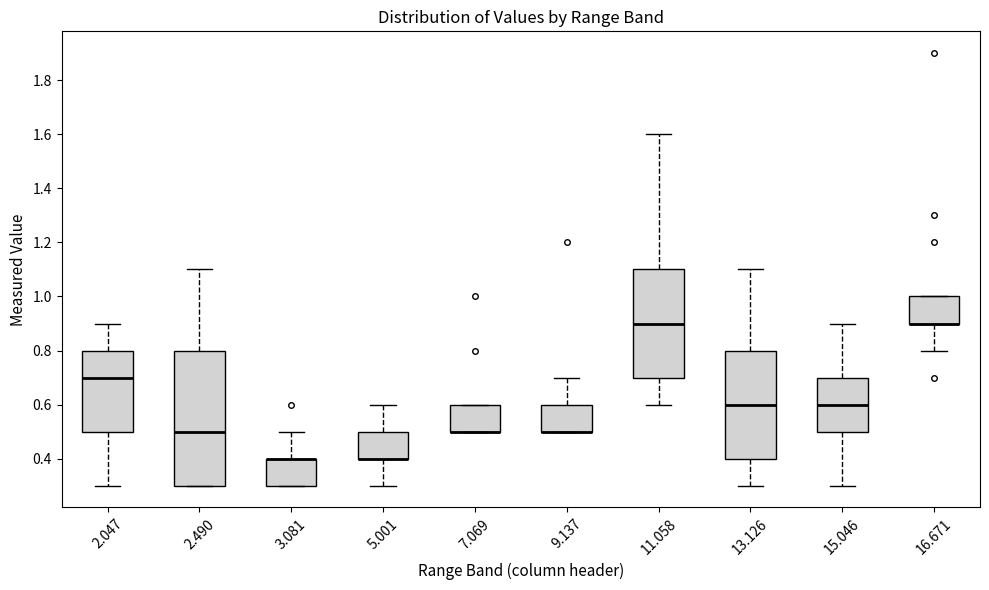

Reading left to right, transcribe this box plot: for each box, give where its median line is, the range the box spans, and where its two whiskers end, as read against the y-axis. The values are not printed on the chart, so give them approximately, as read against the axis.

2.047: median 0.7, box 0.5 to 0.8, whiskers 0.3 to 0.9
2.490: median 0.5, box 0.3 to 0.8, whiskers 0.3 to 1.1
3.081: median 0.4 (drawn on the box's upper edge), box 0.3 to 0.4, whiskers 0.3 to 0.5
5.001: median 0.4 (drawn on the box's lower edge), box 0.4 to 0.5, whiskers 0.3 to 0.6
7.069: median 0.5 (drawn on the box's lower edge), box 0.5 to 0.6, whiskers 0.5 to 0.6
9.137: median 0.5 (drawn on the box's lower edge), box 0.5 to 0.6, whiskers 0.5 to 0.7
11.058: median 0.9, box 0.7 to 1.1, whiskers 0.6 to 1.6
13.126: median 0.6, box 0.4 to 0.8, whiskers 0.3 to 1.1
15.046: median 0.6, box 0.5 to 0.7, whiskers 0.3 to 0.9
16.671: median 0.9 (drawn on the box's lower edge), box 0.9 to 1.0, whiskers 0.8 to 1.0